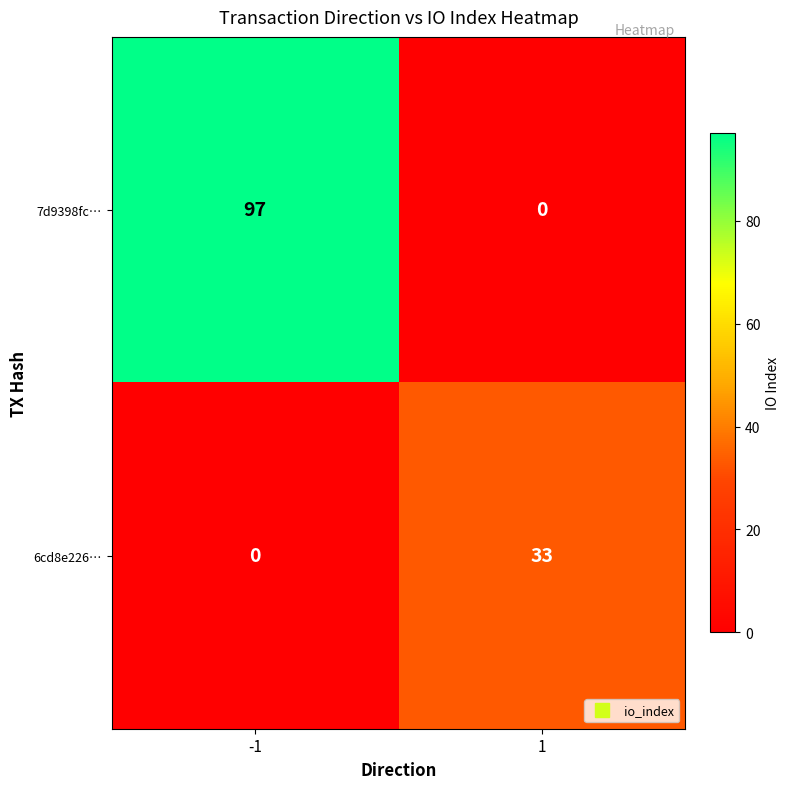

At how many categories does at least one series exceed 94?

1